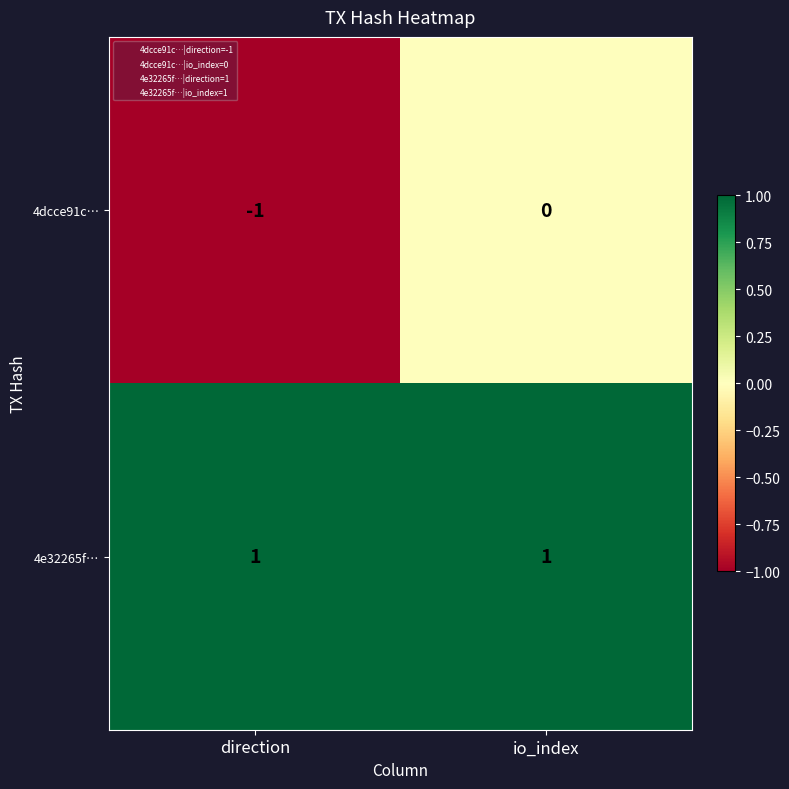

Which series changed the most between direction and io_index?

4dcce91c…